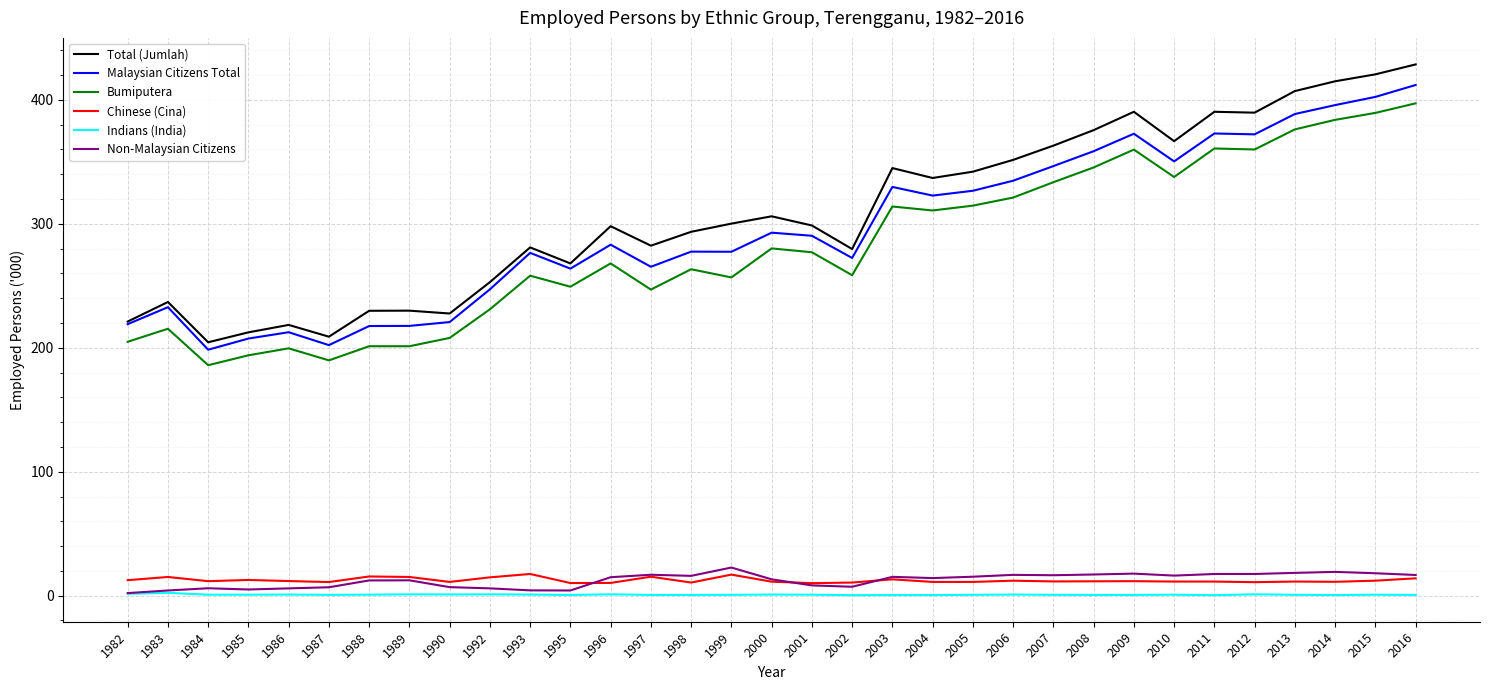

Is the value of Total (Jumlah) at 2008 greater than the value of Indians (India) at 2004?

Yes